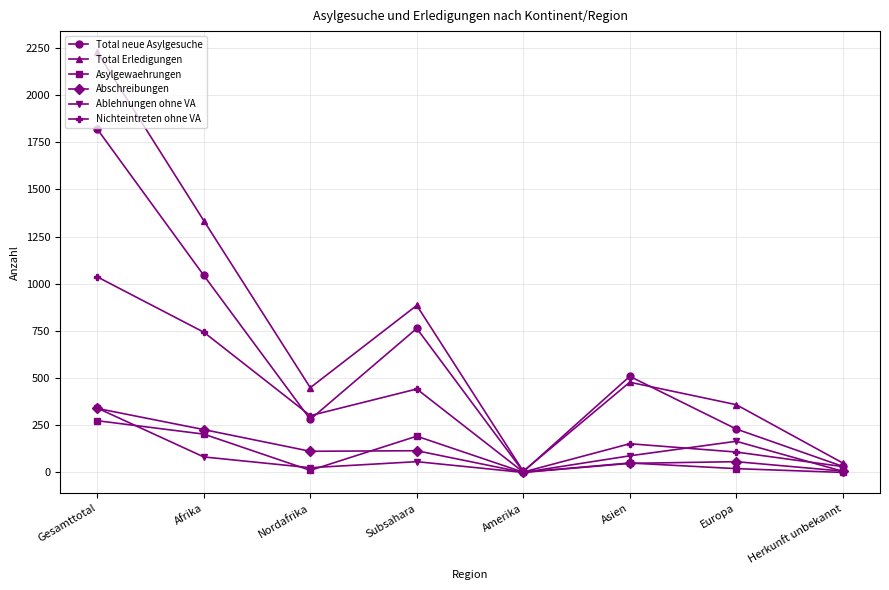

Count the number of categories in the chart.

8